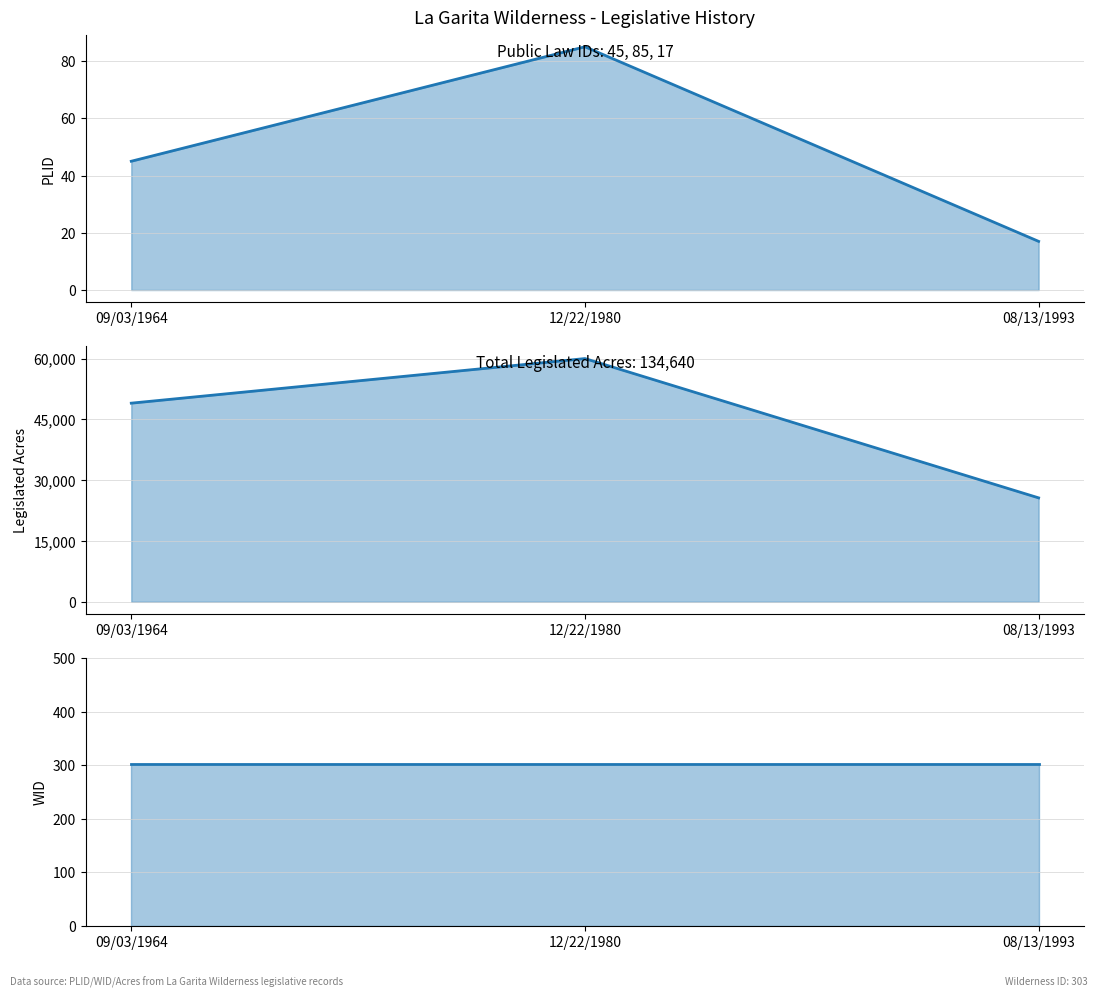

Is the value of LEGISLATED ACRES at 12/22/1980 greater than the value of WID at 09/03/1964?

Yes